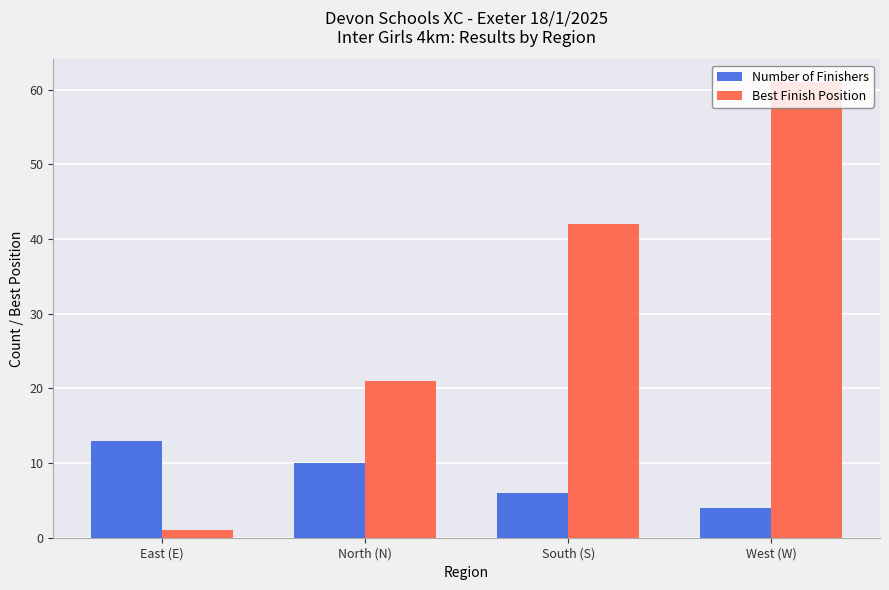

What is the maximum value shown in the chart?

61